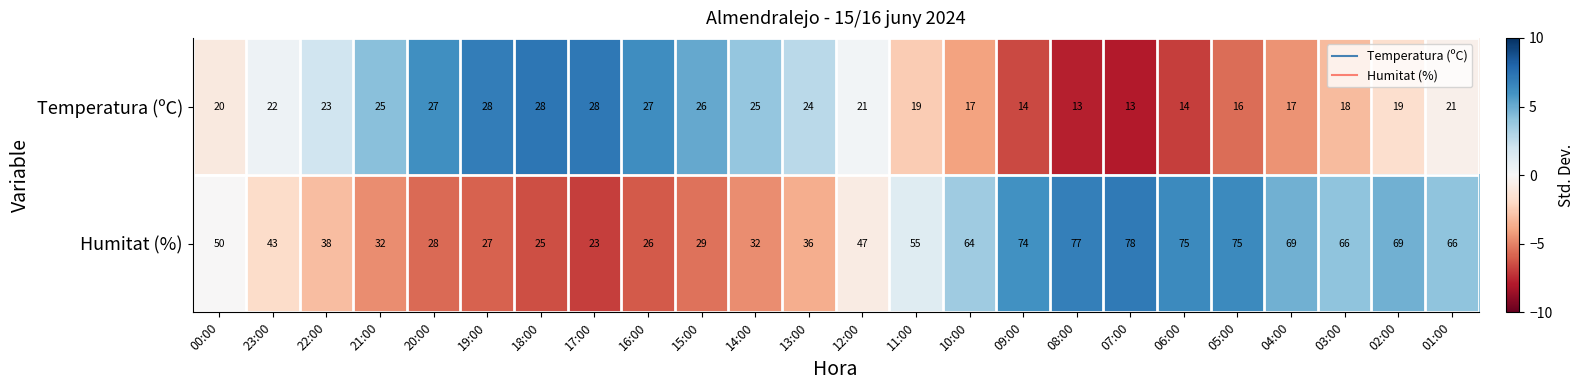

Which series has the largest range (max minus min)?

Humitat (%)